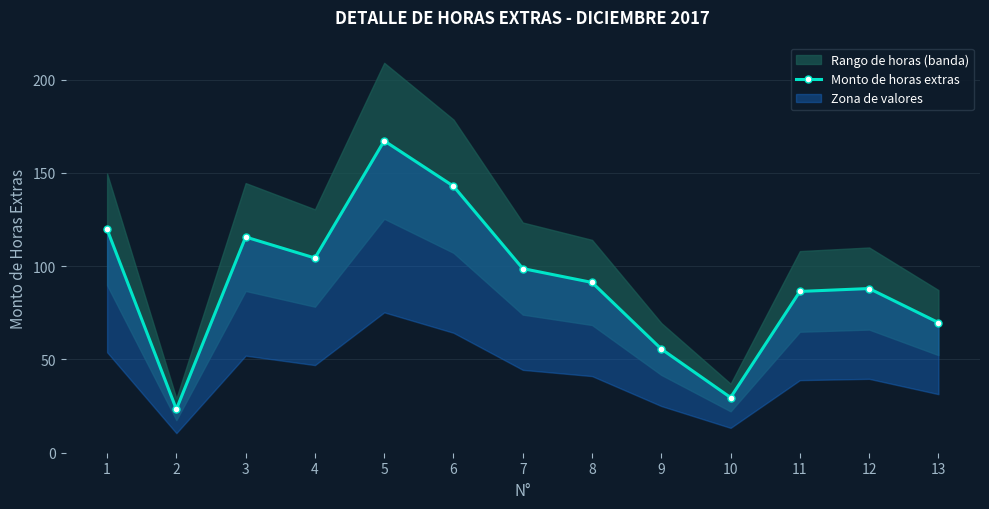

How many points are higher than both their immediate neighbors (excluding endpoints)?

3